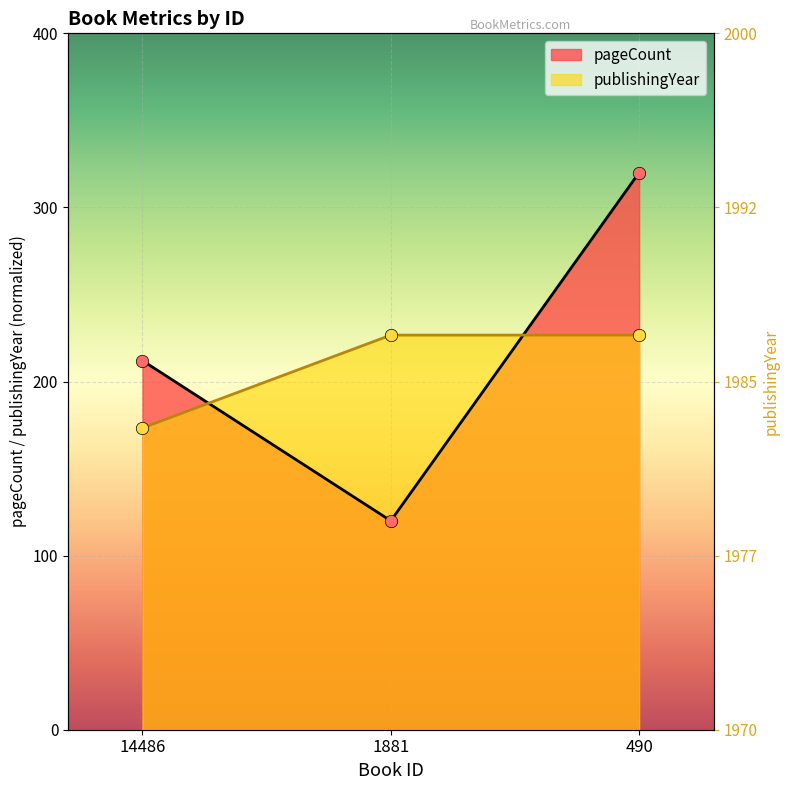

What are all the series names shown in the legend?

pageCount, publishingYear